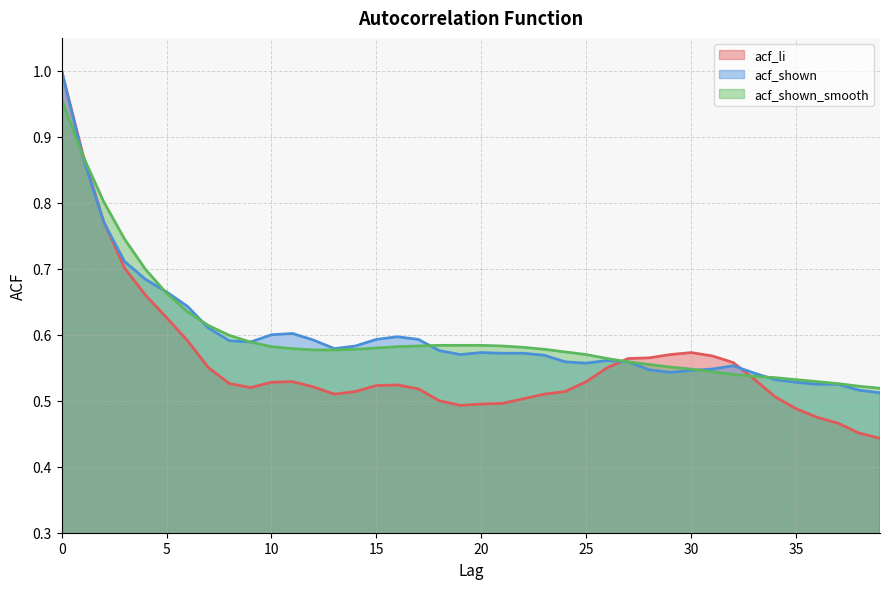

Reading left to right, what are all the values shown in this chart?

acf_li: 0=1.0	1=0.9	2=0.8	3=0.7	4=0.7	5=0.6	6=0.6	7=0.6	8=0.5	9=0.5	10=0.5	11=0.5	12=0.5	13=0.5	14=0.5	15=0.5	16=0.5	17=0.5	18=0.5	19=0.5	20=0.5	21=0.5	22=0.5	23=0.5	24=0.5	25=0.5	26=0.6	27=0.6	28=0.6	29=0.6	30=0.6	31=0.6	32=0.6	33=0.5	34=0.5	35=0.5	36=0.5	37=0.5	38=0.5	39=0.4
acf_shown: 0=1.0	1=0.9	2=0.8	3=0.7	4=0.7	5=0.7	6=0.6	7=0.6	8=0.6	9=0.6	10=0.6	11=0.6	12=0.6	13=0.6	14=0.6	15=0.6	16=0.6	17=0.6	18=0.6	19=0.6	20=0.6	21=0.6	22=0.6	23=0.6	24=0.6	25=0.6	26=0.6	27=0.6	28=0.5	29=0.5	30=0.5	31=0.5	32=0.6	33=0.5	34=0.5	35=0.5	36=0.5	37=0.5	38=0.5	39=0.5
acf_shown_smooth: 0=1.0	1=0.9	2=0.8	3=0.7	4=0.7	5=0.7	6=0.6	7=0.6	8=0.6	9=0.6	10=0.6	11=0.6	12=0.6	13=0.6	14=0.6	15=0.6	16=0.6	17=0.6	18=0.6	19=0.6	20=0.6	21=0.6	22=0.6	23=0.6	24=0.6	25=0.6	26=0.6	27=0.6	28=0.6	29=0.6	30=0.5	31=0.5	32=0.5	33=0.5	34=0.5	35=0.5	36=0.5	37=0.5	38=0.5	39=0.5